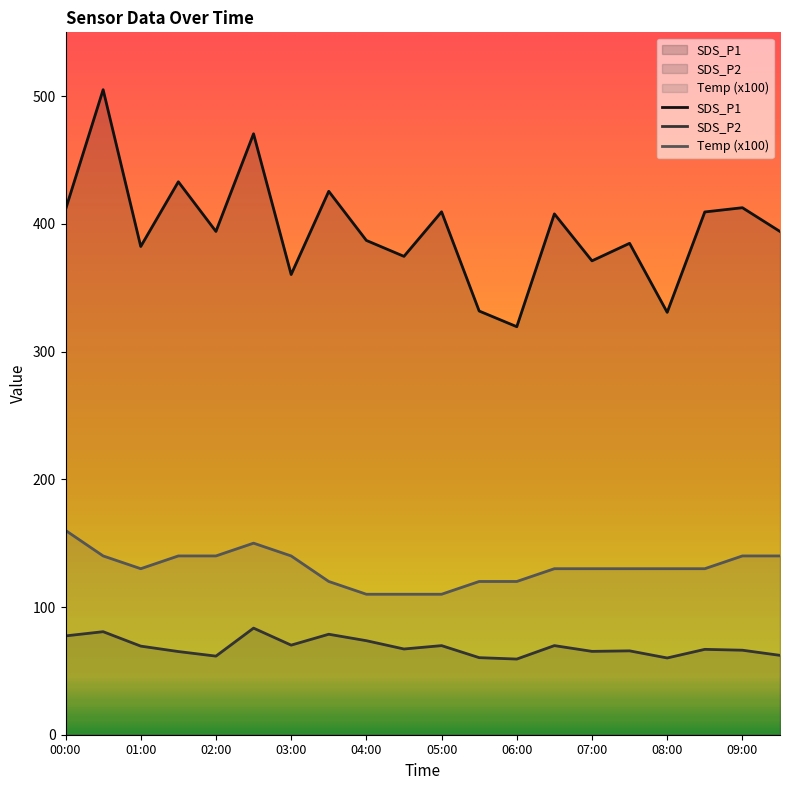

Which series has the largest total across all categories?

SDS_P1